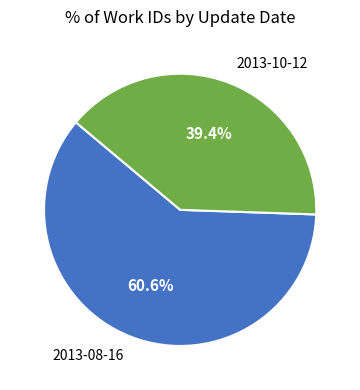

Is there any slice that represents more than half of the pie?

Yes